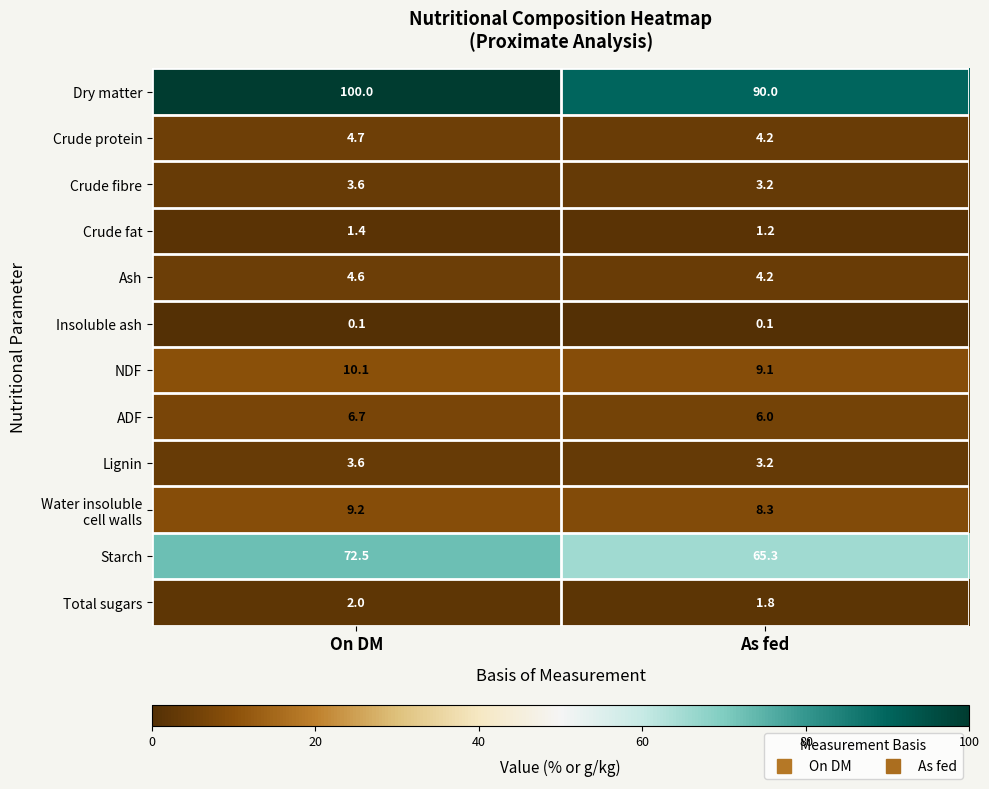

What is the sum of all Crude fat values?

2.6